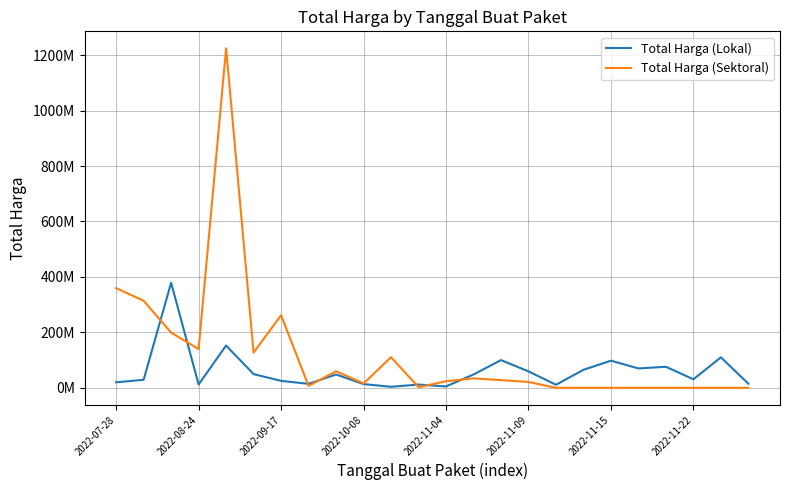

What are all the series names shown in the legend?

Total Harga (Lokal), Total Harga (Sektoral)